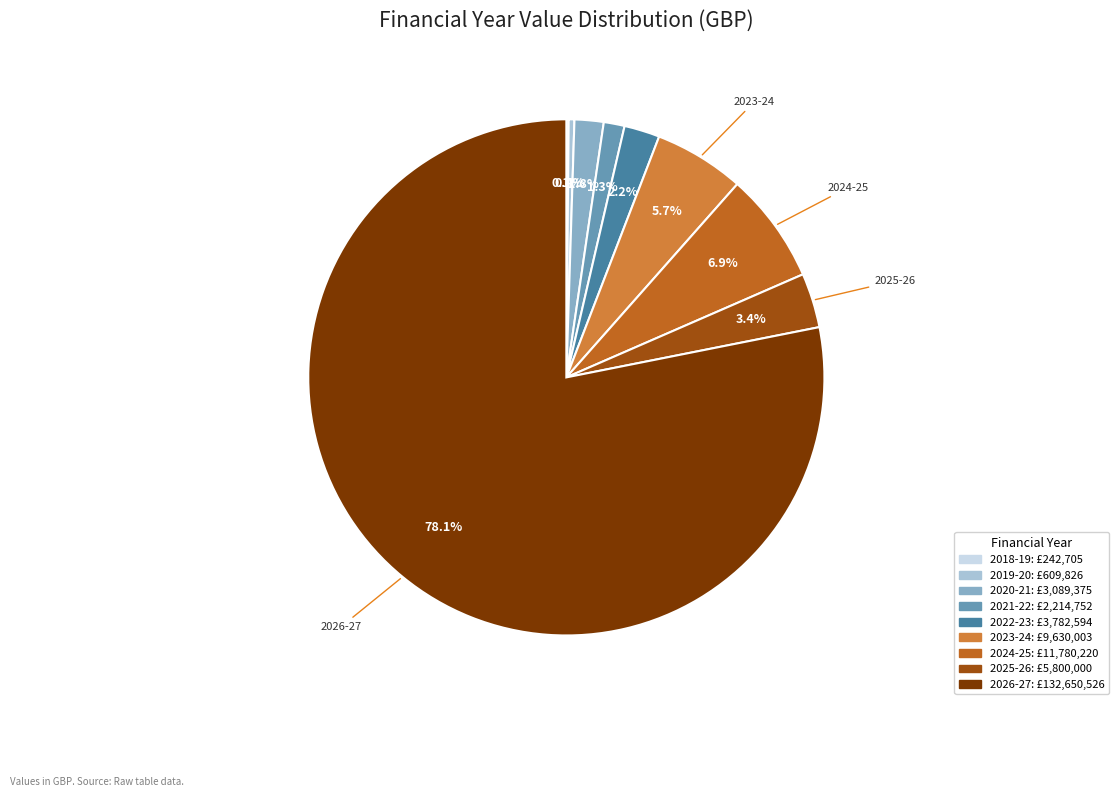

Is there any slice that represents more than half of the pie?

Yes